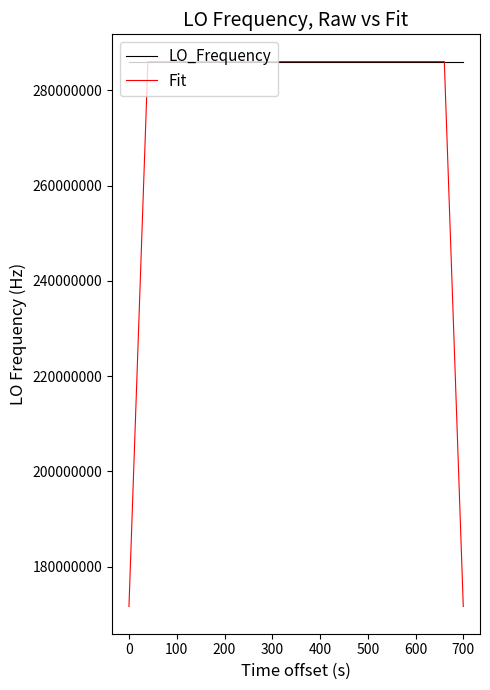

Rank the series by their average value, from highest to lowest.

LO_Frequency, Fit